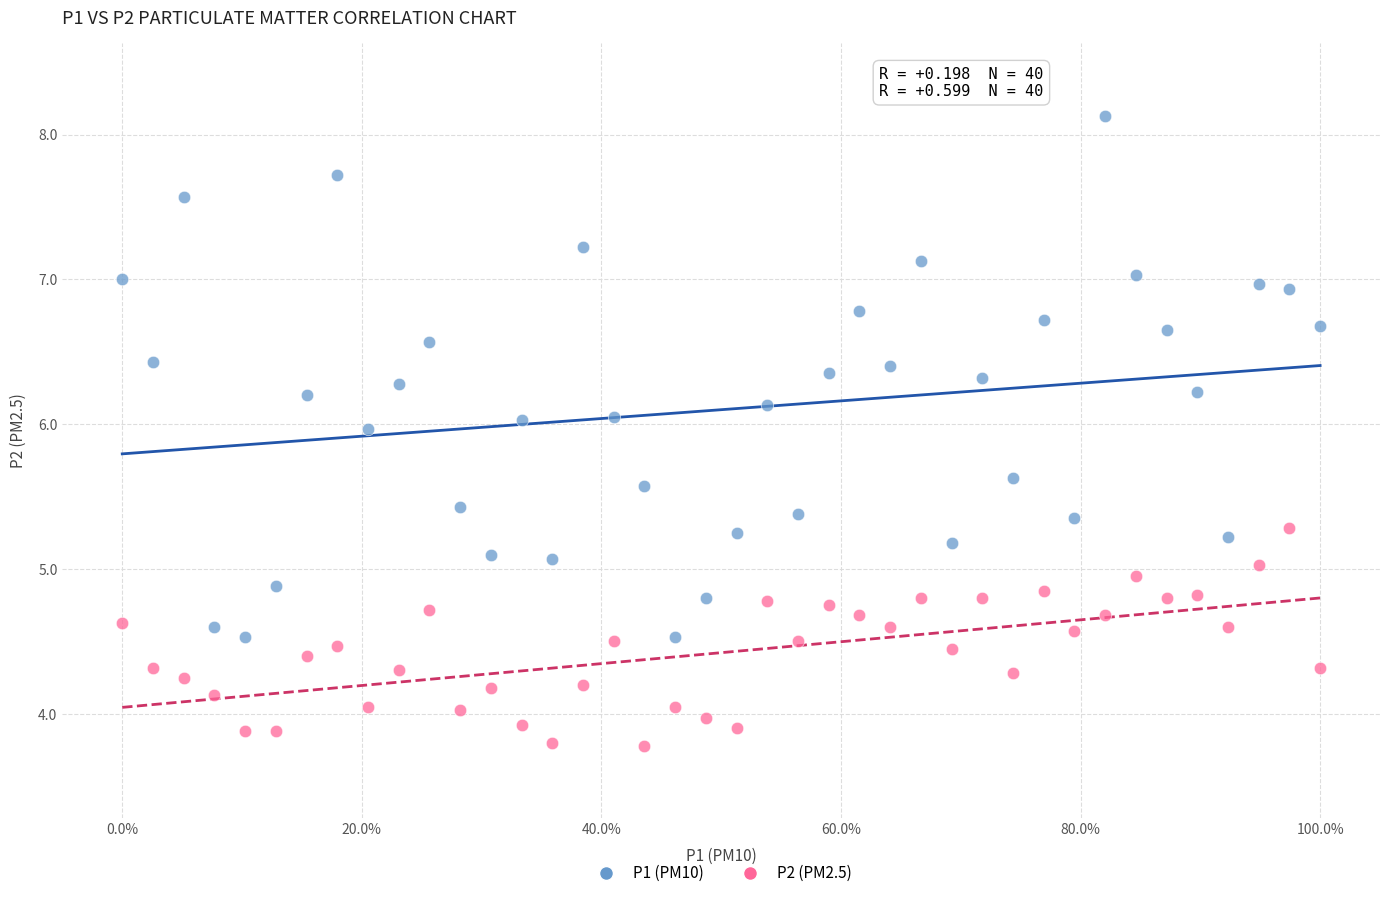

Which series contains the highest Y value?

P1 (PM10)